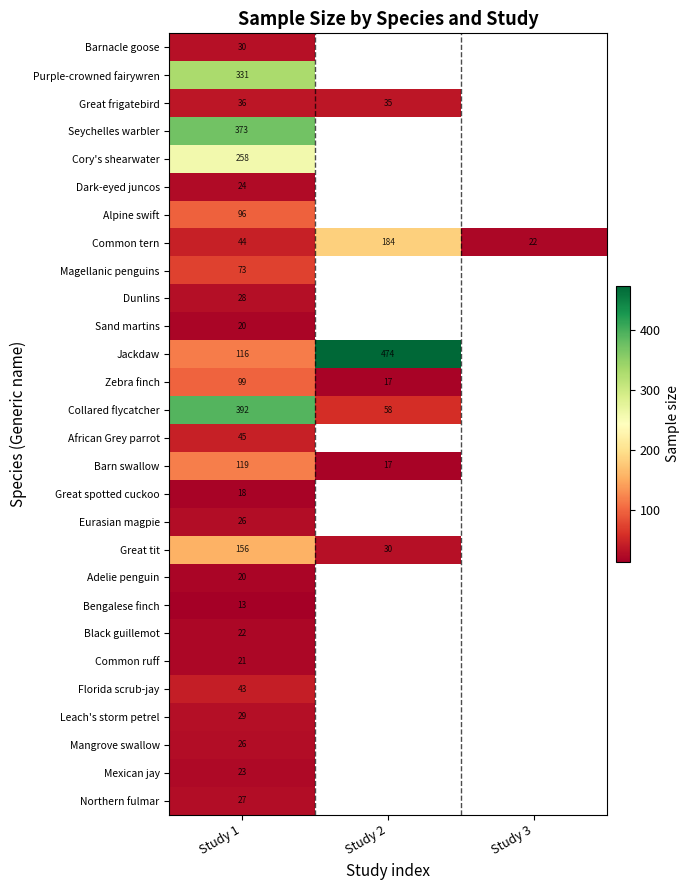

The value of Seychelles warbler at Study 1 is 373. True or false?

True